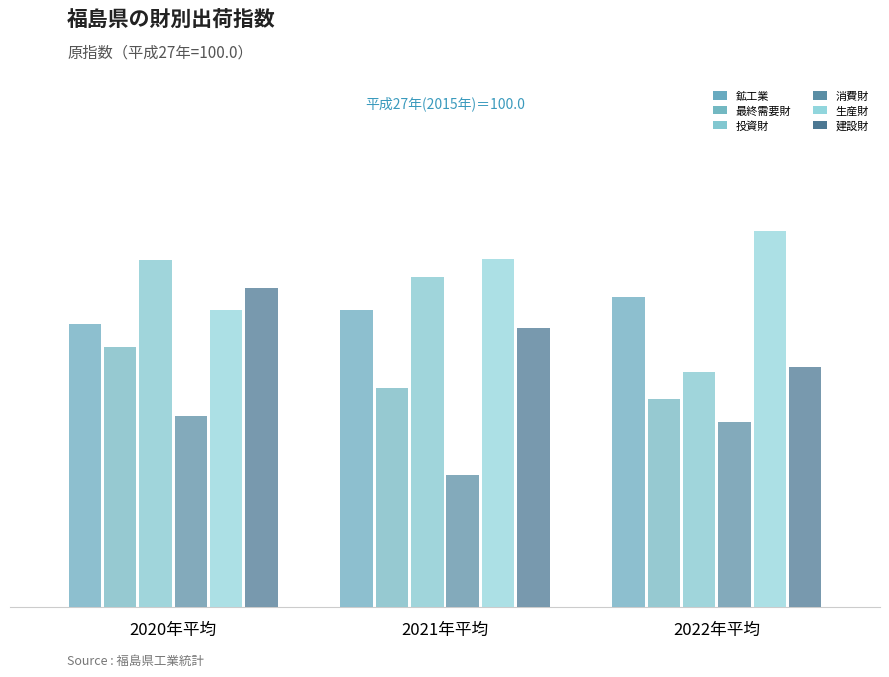

What are all the series names shown in the legend?

鉱工業, 最終需要財, 投資財, 消費財, 生産財, 建設財